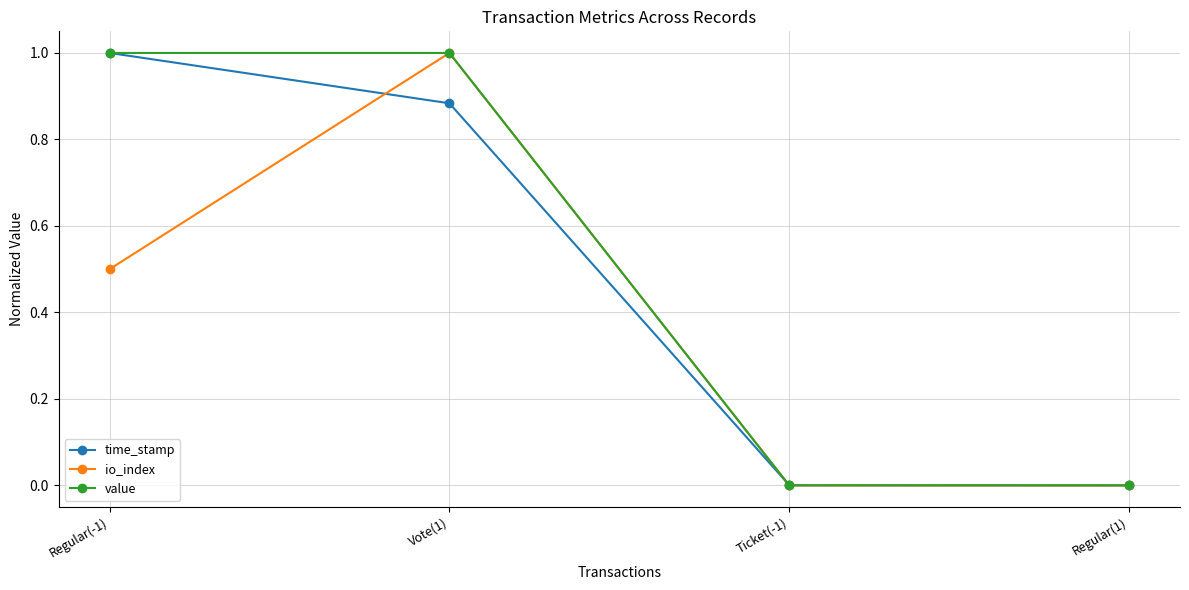

True or false: io_index and time_stamp intersect in this chart.

True